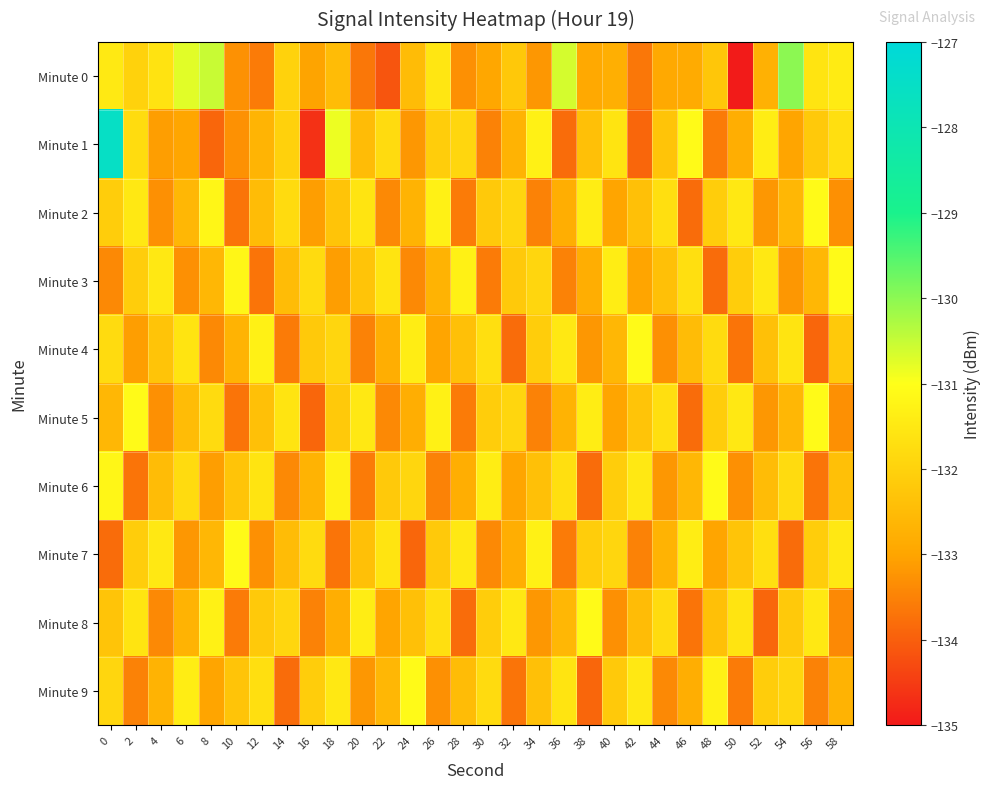

What is the spread (max minus min) of values at 2?

2.6